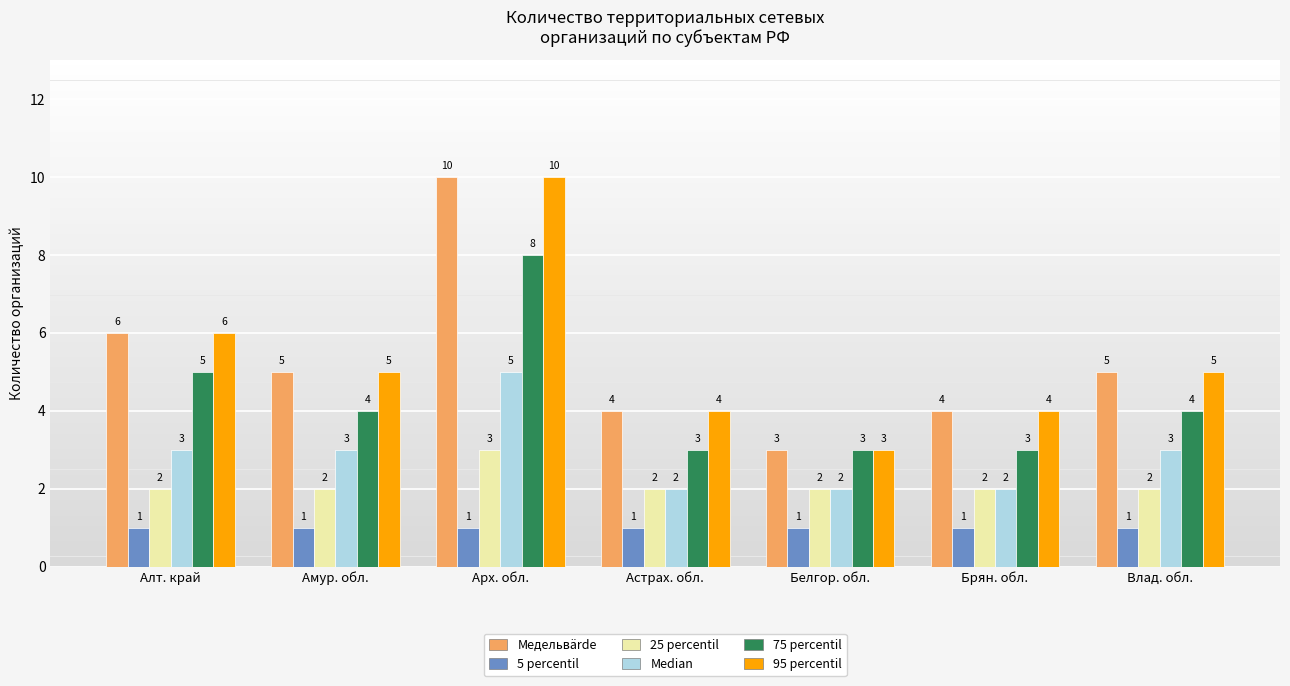

Reading left to right, what are all the values shown in this chart?

Медельвärde: 6	5	10	4	3	4	5
5 percentil: 1	1	1	1	1	1	1
25 percentil: 2	2	3	2	2	2	2
Median: 3	3	5	2	2	2	3
75 percentil: 5	4	8	3	3	3	4
95 percentil: 6	5	10	4	3	4	5